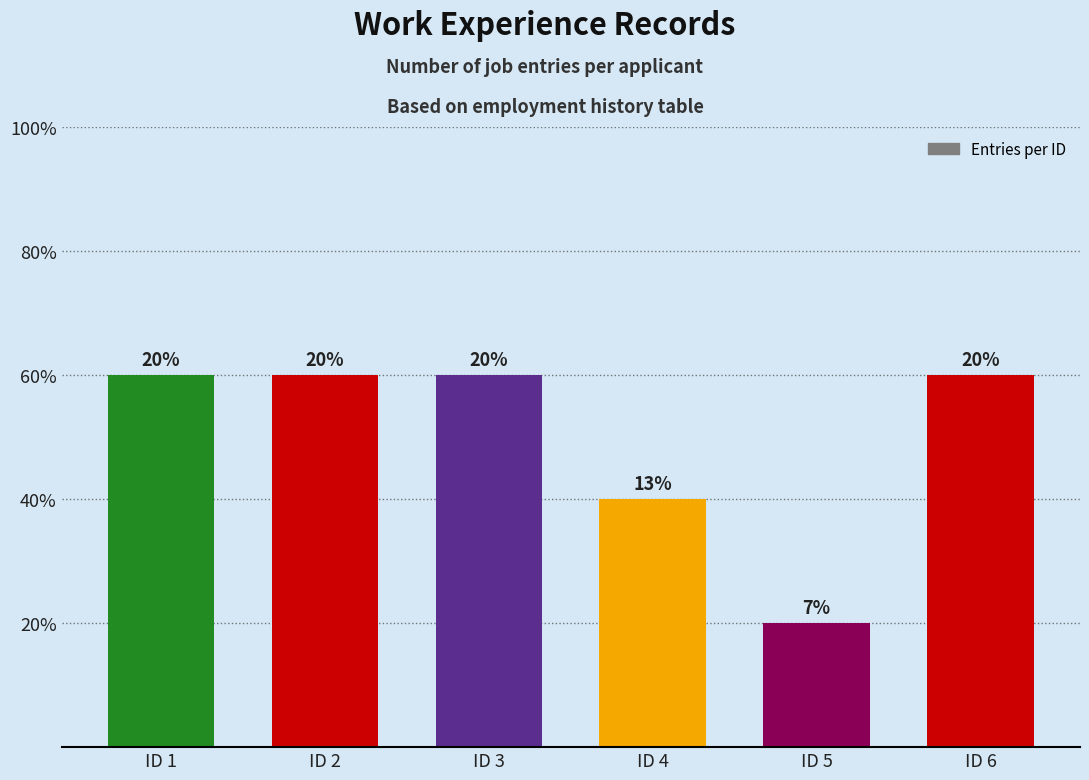

What is the ratio of the value at ID 1 to the value at ID 2?

1.0